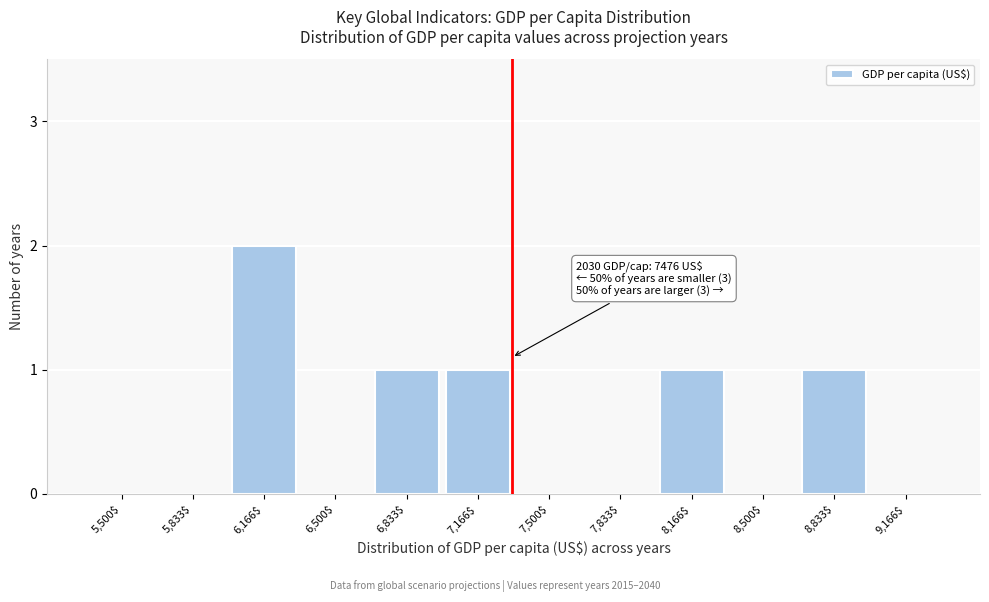

Is it true that the value at 7,166$ is 1?

True